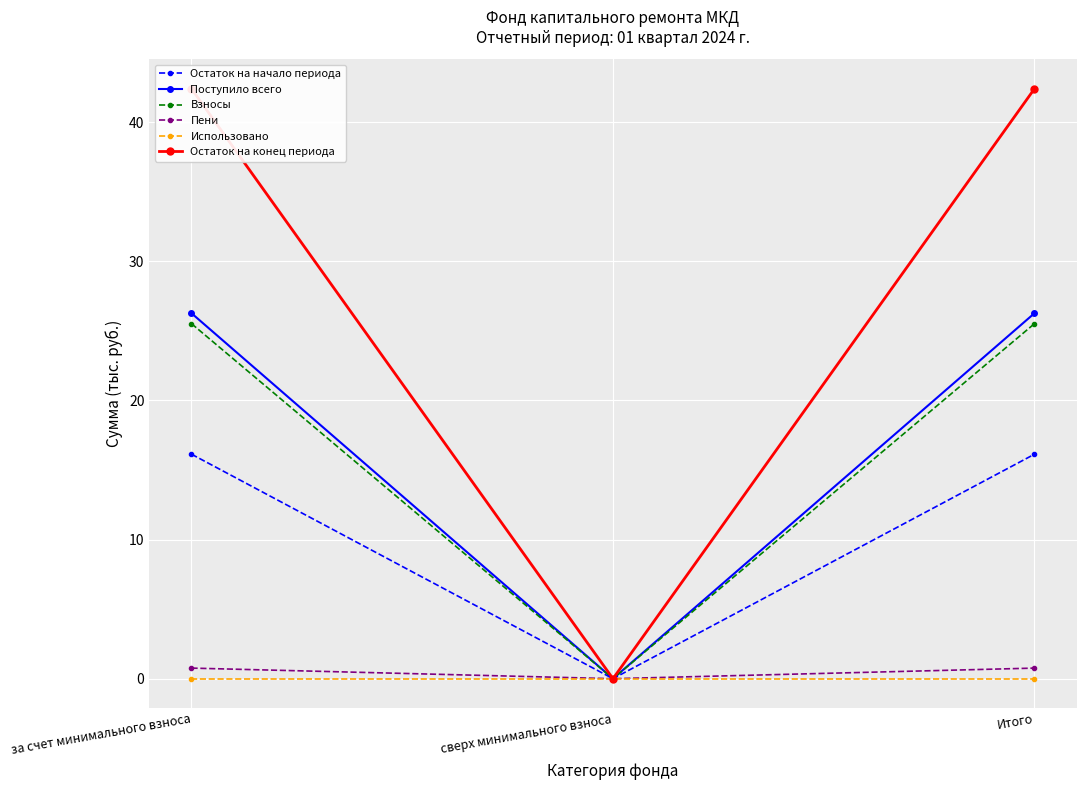

What is the label of the 3rd point from the left?

Итого